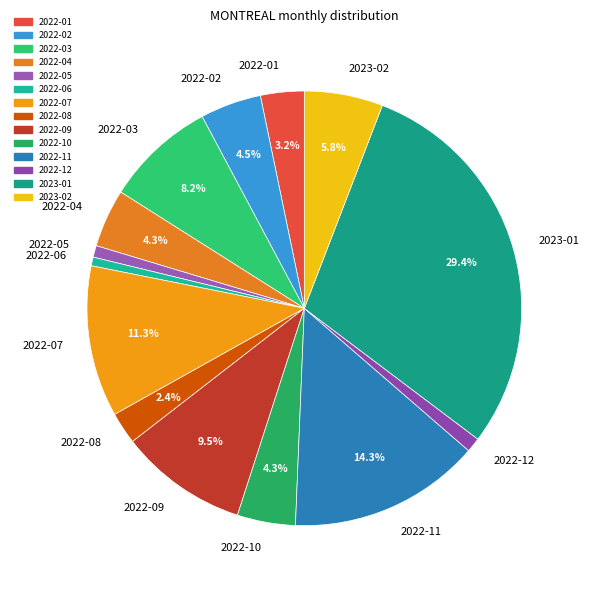

Is it true that 2023-01 is 29% of the pie?

True